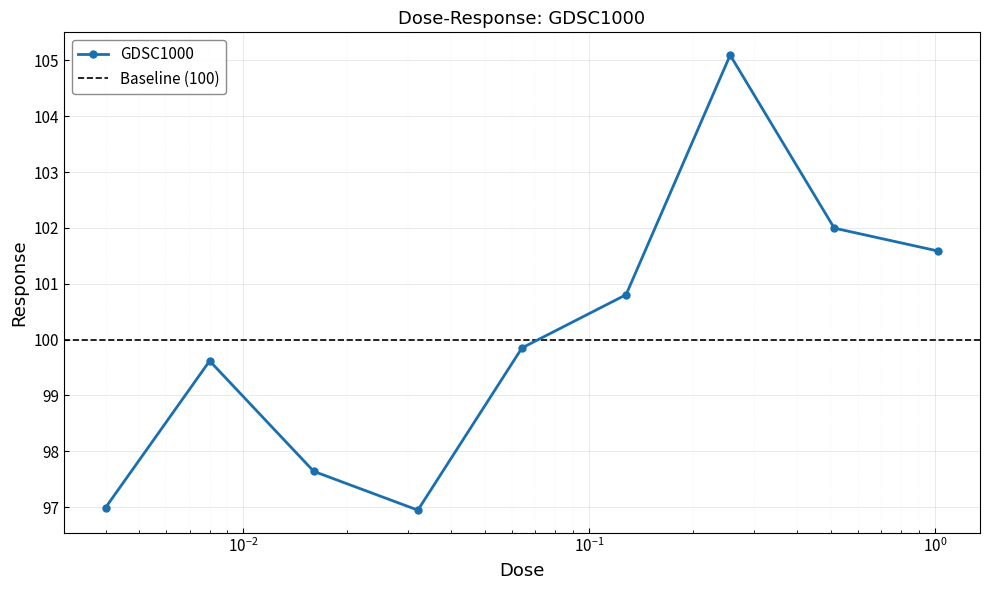

List the labels in order of value, smallest first.

0.032, 0.004, 0.016, 0.008, 0.064, 0.128, 1.024, 0.512, 0.256